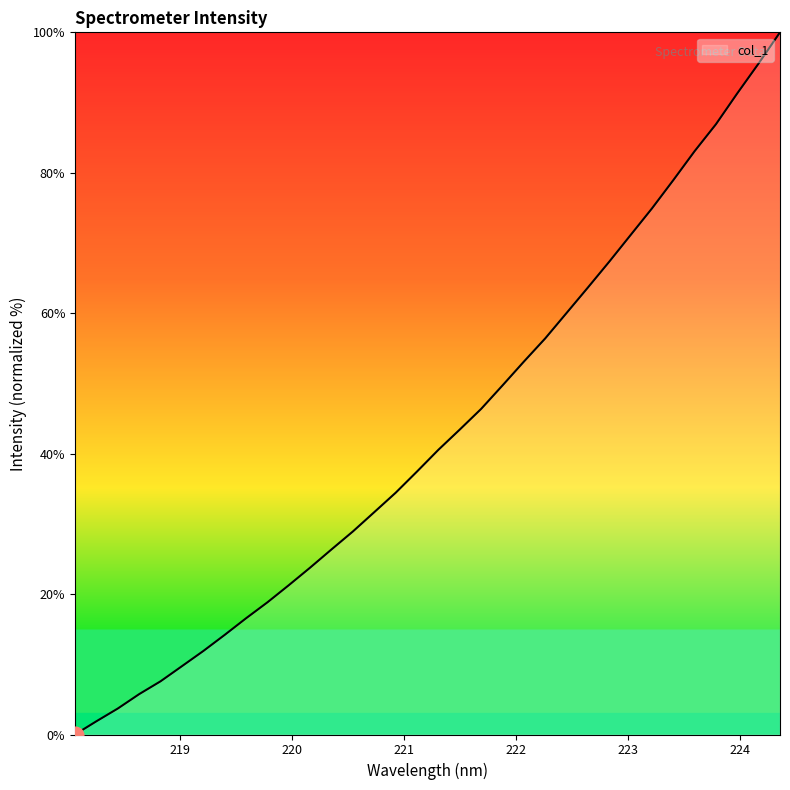

What is the greatest value displayed?

100.0